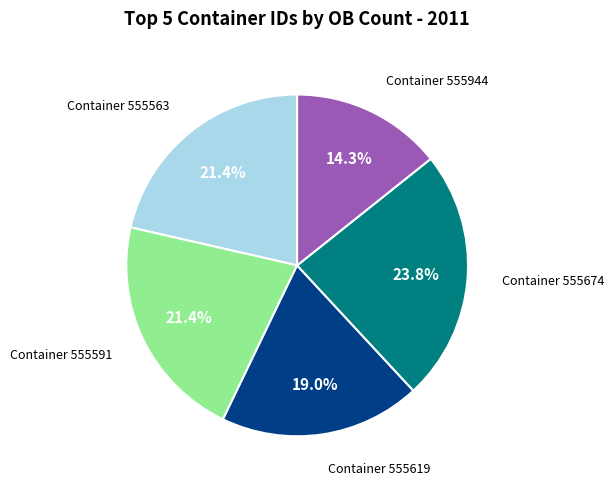

How many slices are in this pie chart?

5